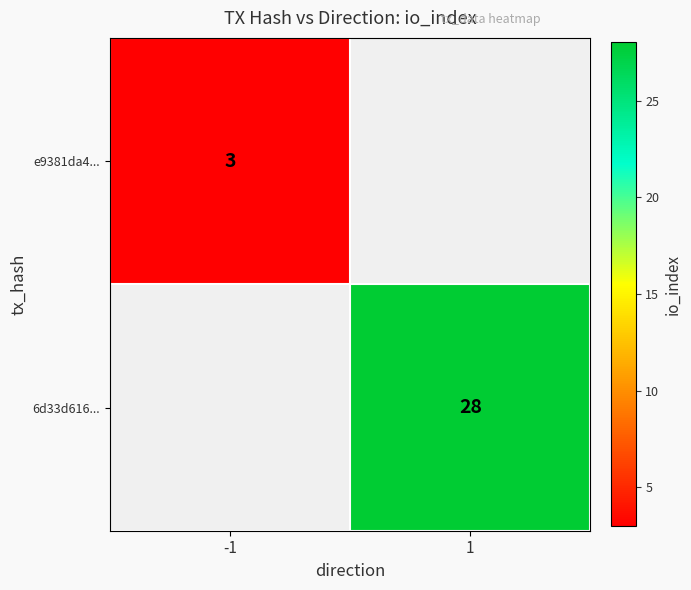

Is the value of e9381da4... at -1 greater than the value of 6d33d616... at 1?

No